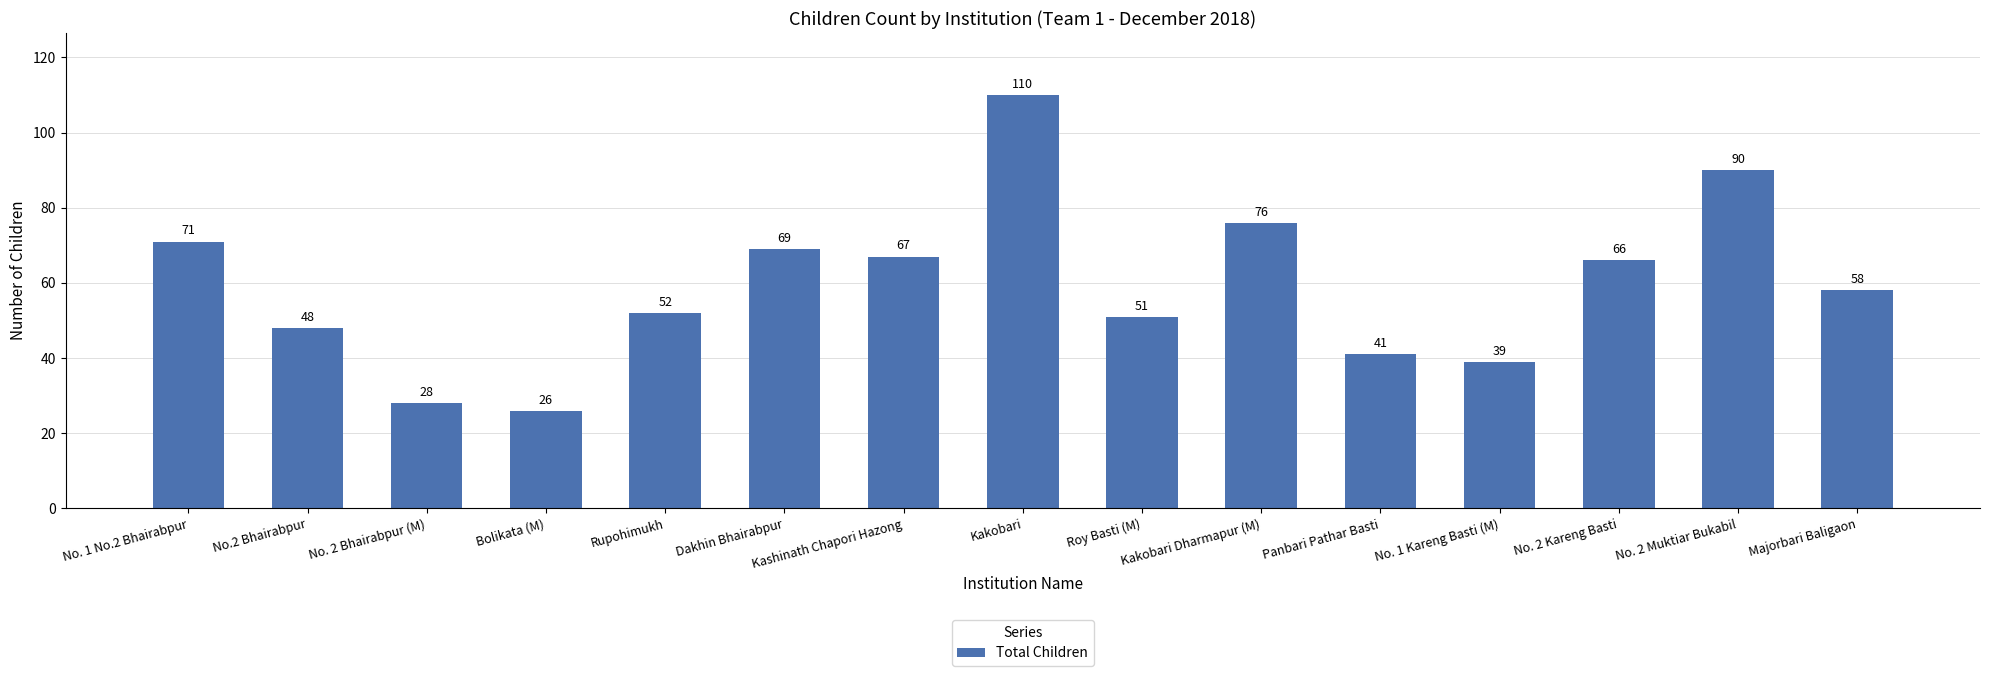

What is the sum of all values?

892